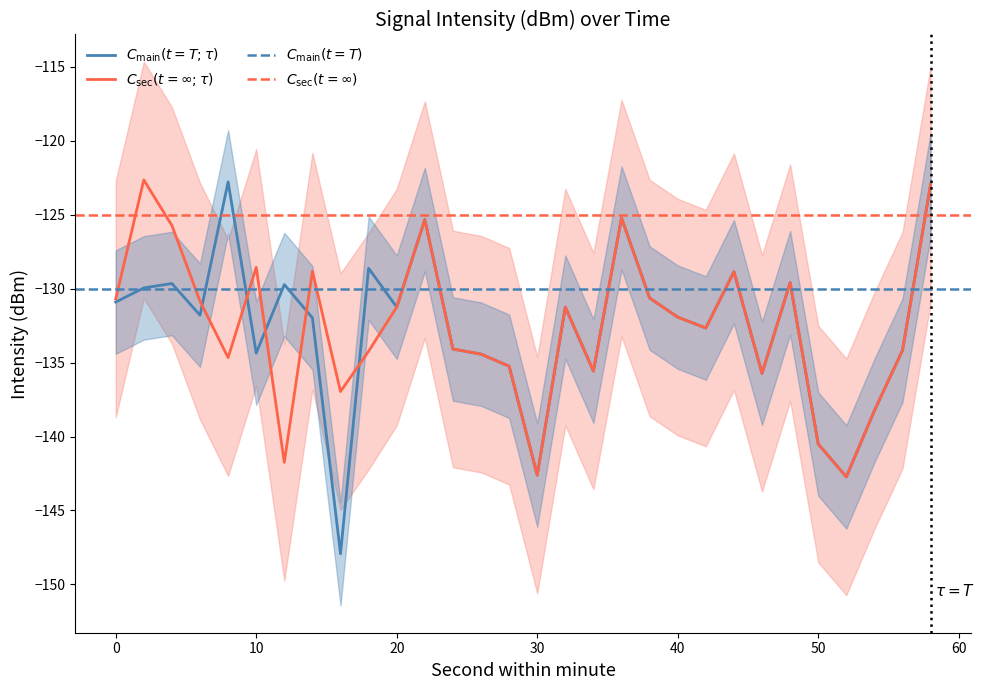

What is the difference between the intensity_main values at 48 and 36?

4.4